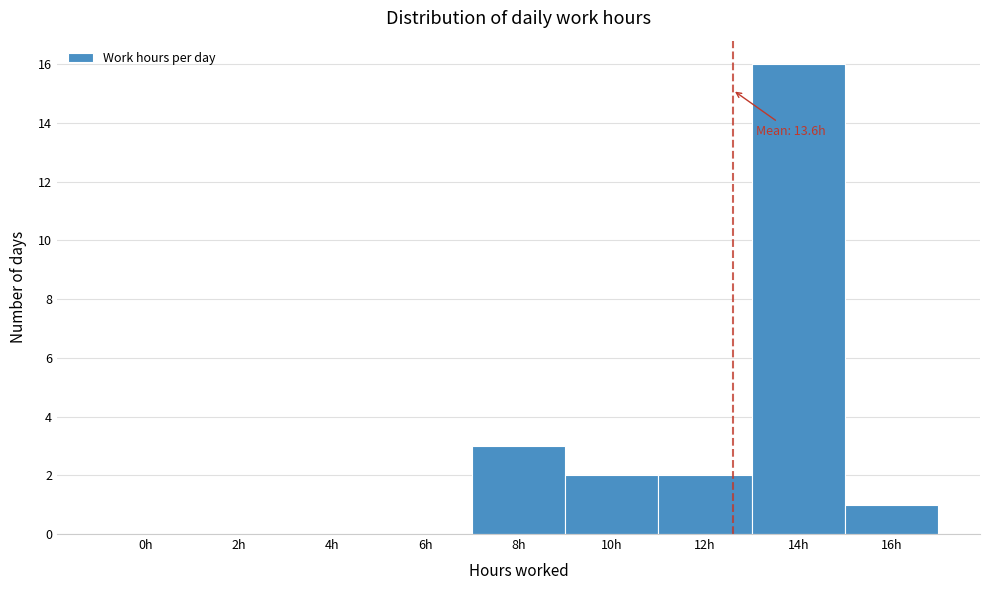

Reading left to right, what are all the values shown in this chart?

0h=0	2h=0	4h=0	6h=0	8h=3	10h=2	12h=2	14h=16	16h=1